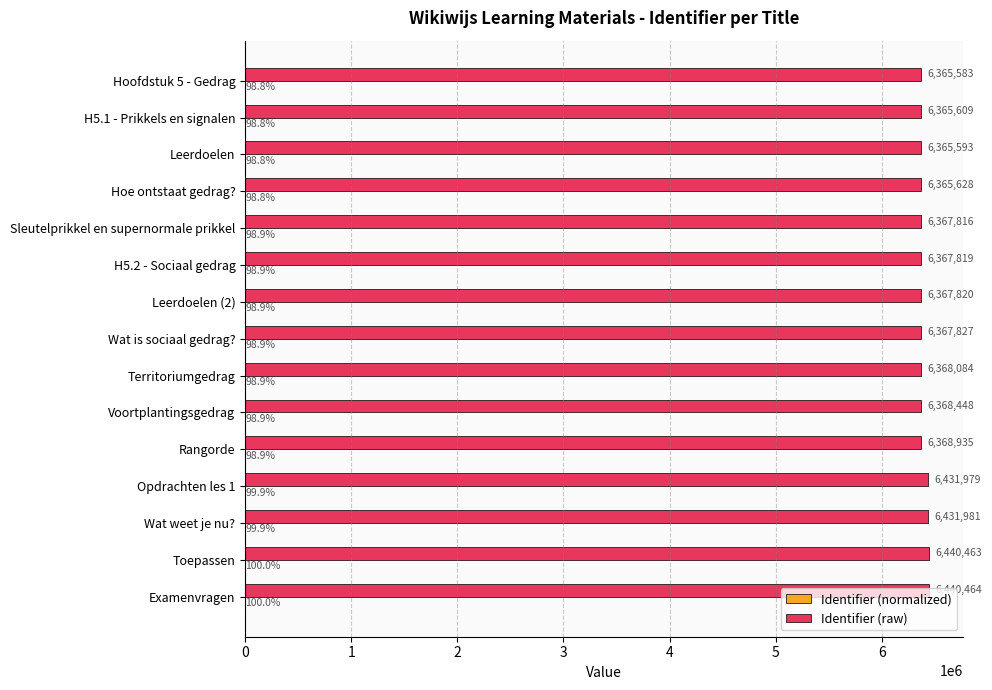

What value does the Identifier (raw) series have at H5.1 - Prikkels en signalen?

6365609.0